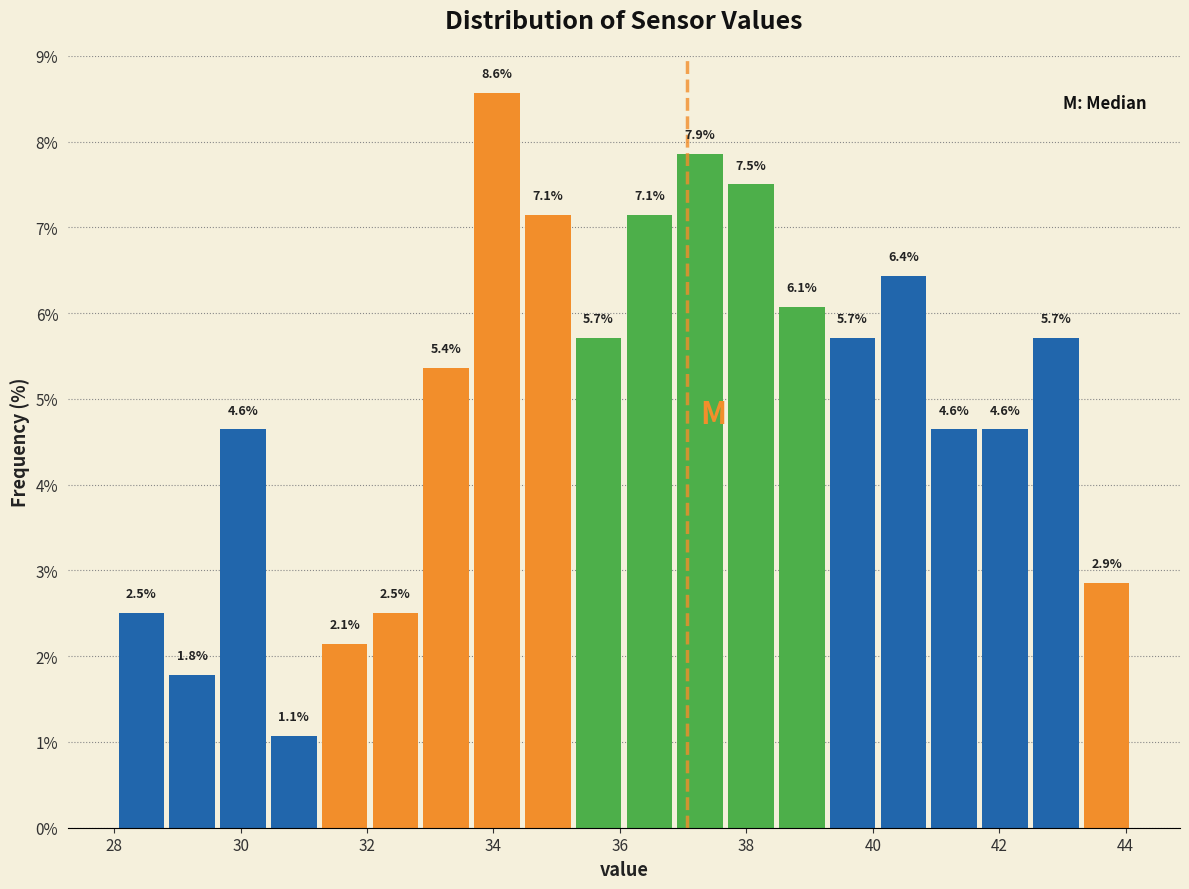

Reading left to right, list every bar in this chart as the range it spans on the x-axis followed by its height. The bar edges are not printed on the chart, so give them approximately, as read against the axis.

28.0 to 28.8: 2.5
28.8 to 29.6: 1.8
29.6 to 30.4: 4.6
30.4 to 31.2: 1.1
31.2 to 32.0: 2.1
32.0 to 32.8: 2.5
32.8 to 33.6: 5.4
33.6 to 34.4: 8.6
34.4 to 35.2: 7.1
35.2 to 36.0: 5.7
36.0 to 36.8: 7.1
36.8 to 37.6: 7.9
37.6 to 38.4: 7.5
38.4 to 39.2: 6.1
39.2 to 40.0: 5.7
40.0 to 40.8: 6.4
40.8 to 41.6: 4.6
41.6 to 42.4: 4.6
42.4 to 43.2: 5.7
43.2 to 44.2: 2.9